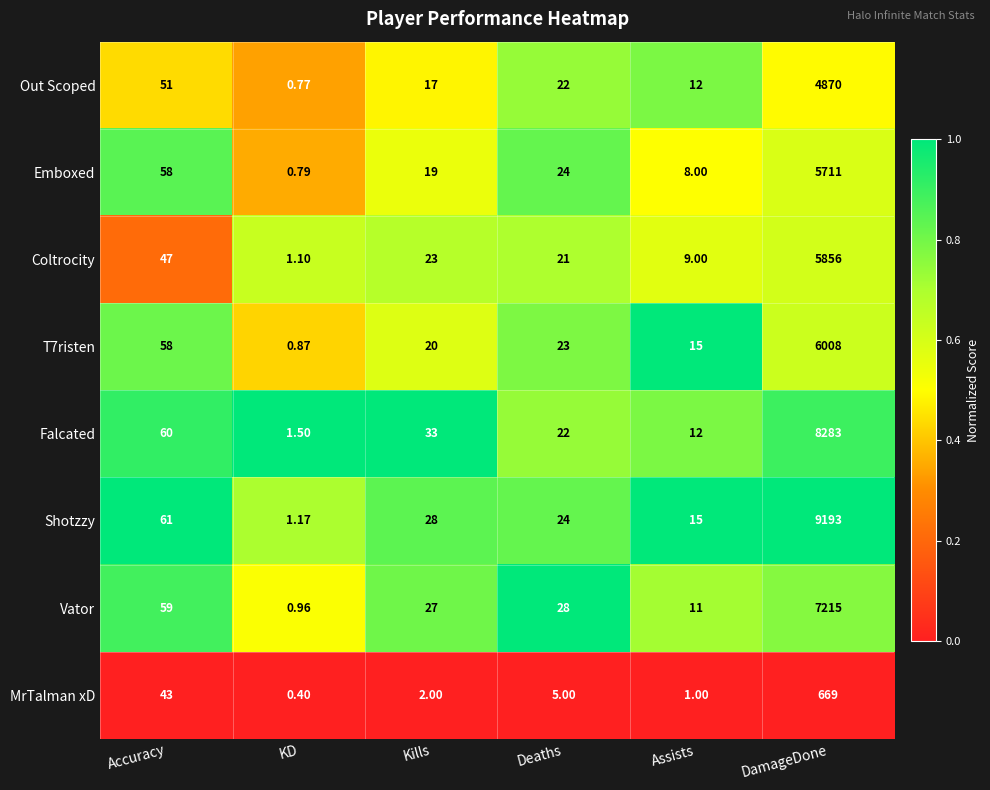

Which series has the widest spread of values?

Shotzzy